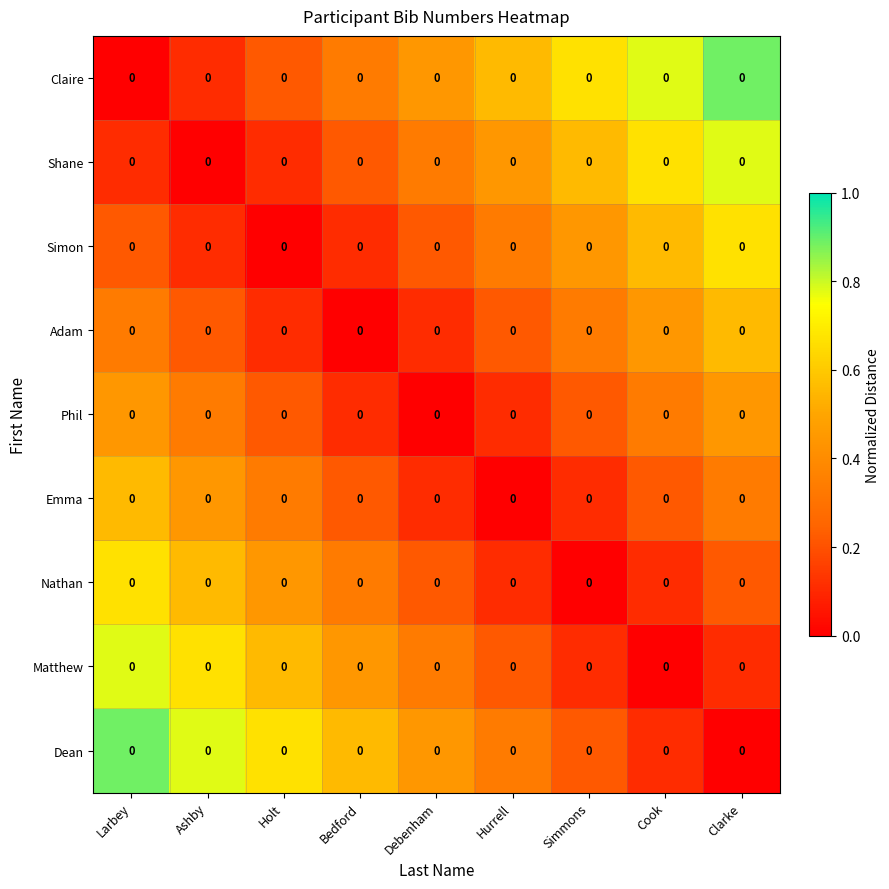

The Claire series shows 0.1 at Ashby. True or false?

True